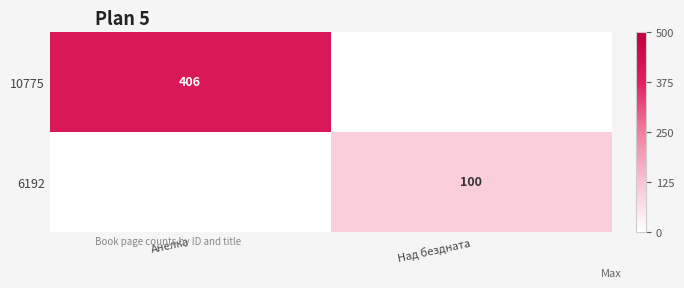

Is it true that 10775 equals 406 at Анелка?

True